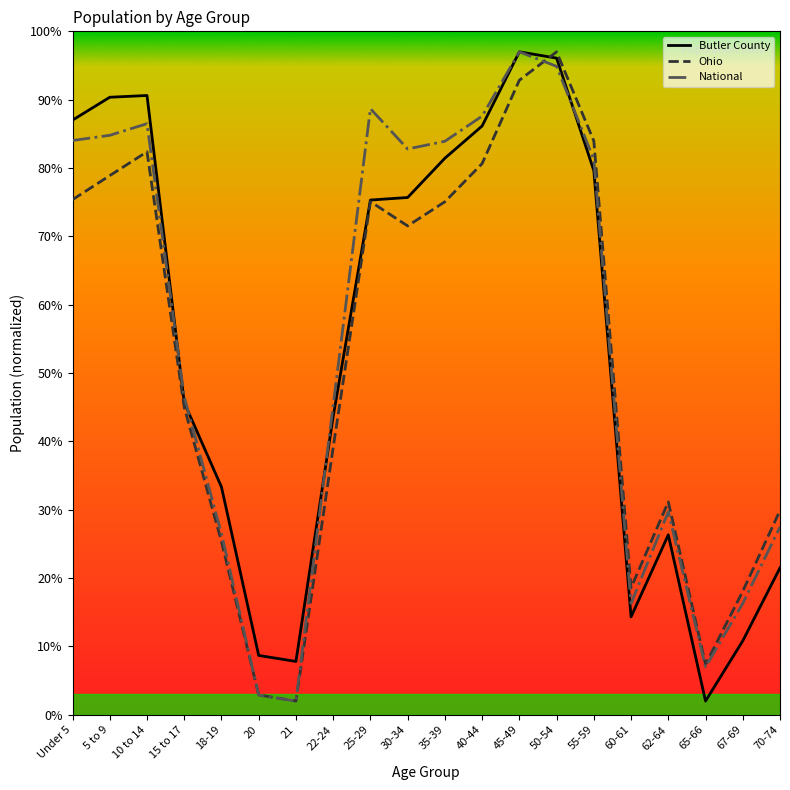

What is the smallest value displayed?

2.0